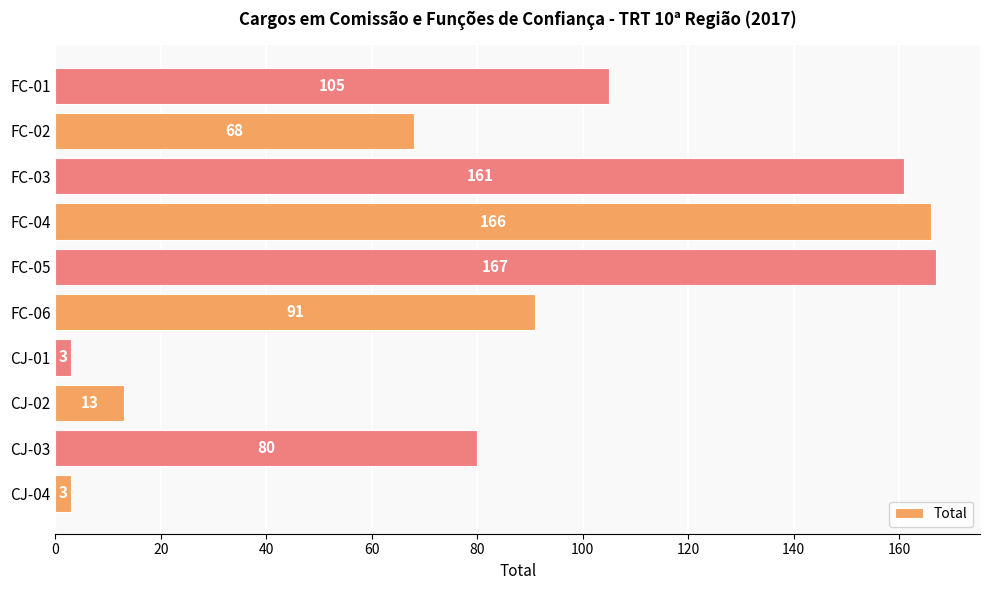

What is the change in value from CJ-04 to FC-06?

+88